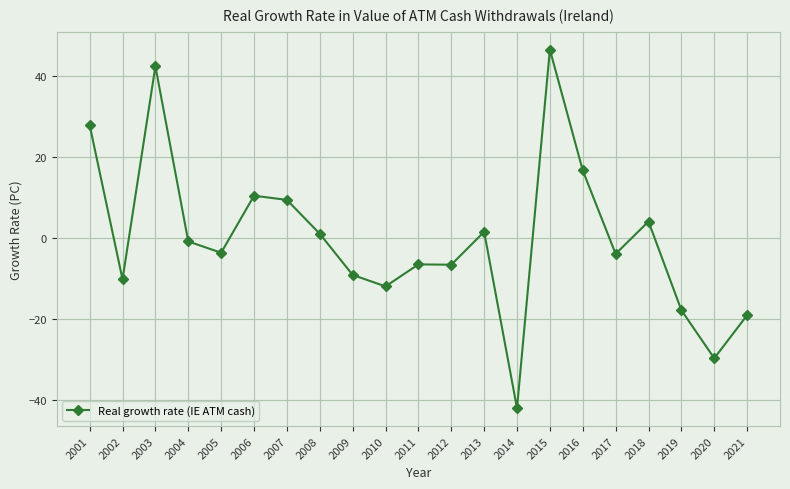

What is the greatest value displayed?

46.5